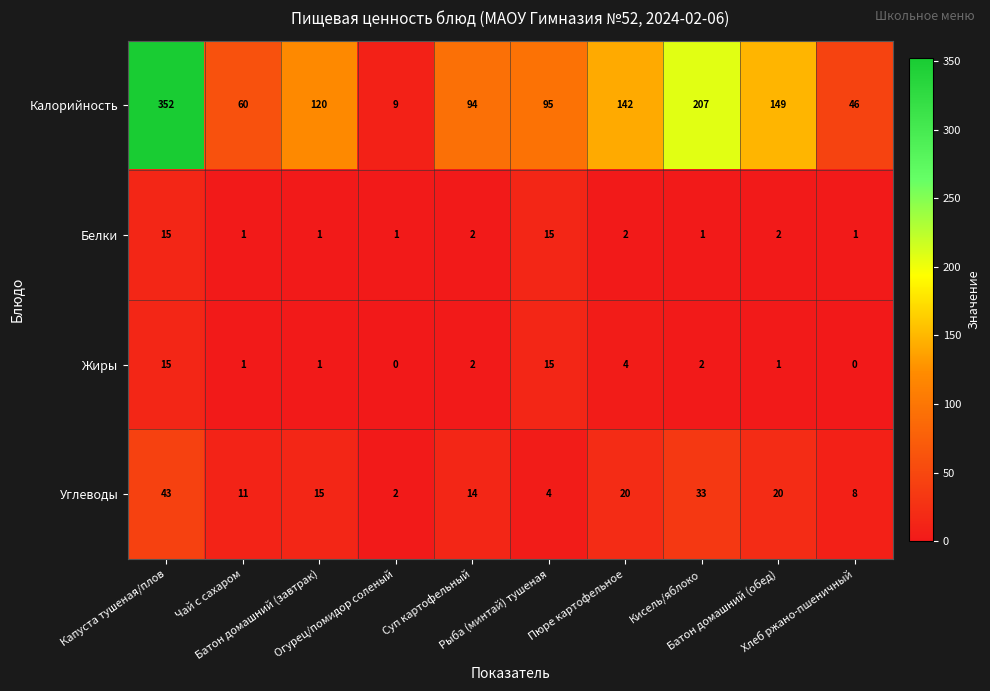

What is the total value across all series at Пюре картофельное?

168